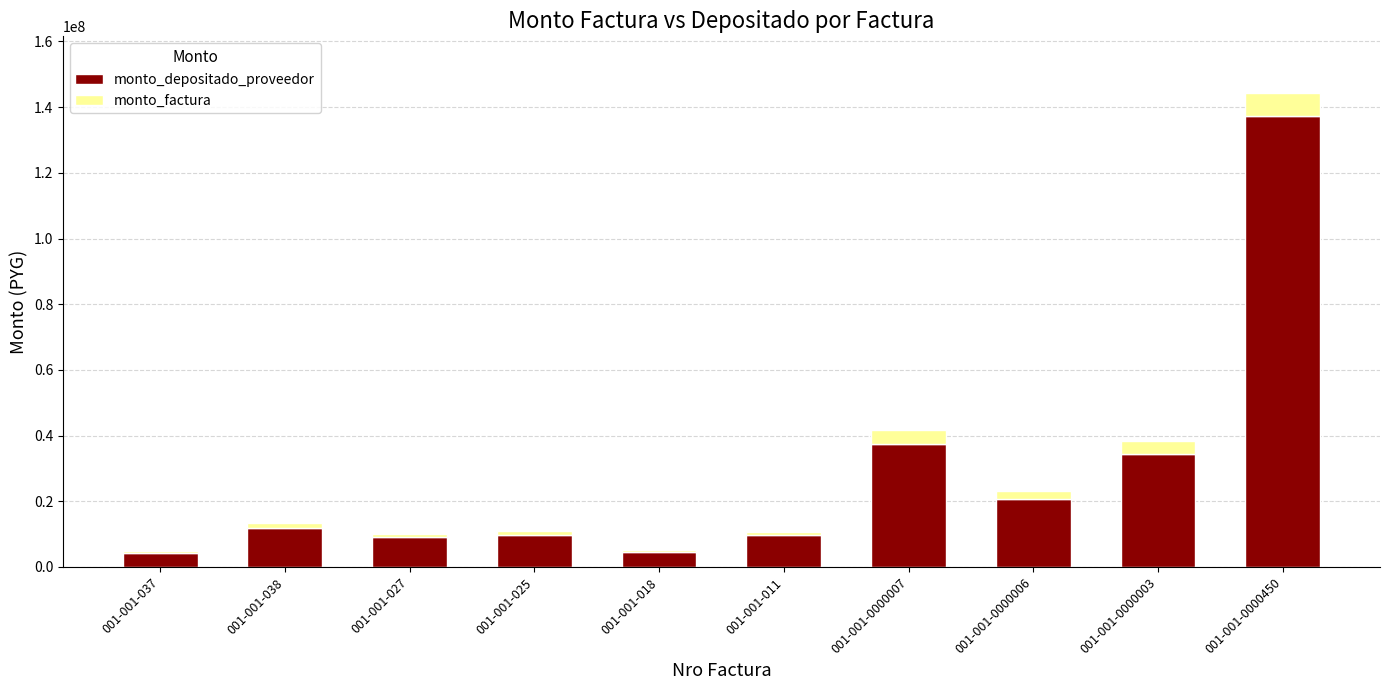

What is the average value of the monto_depositado_proveedor series?

27963912